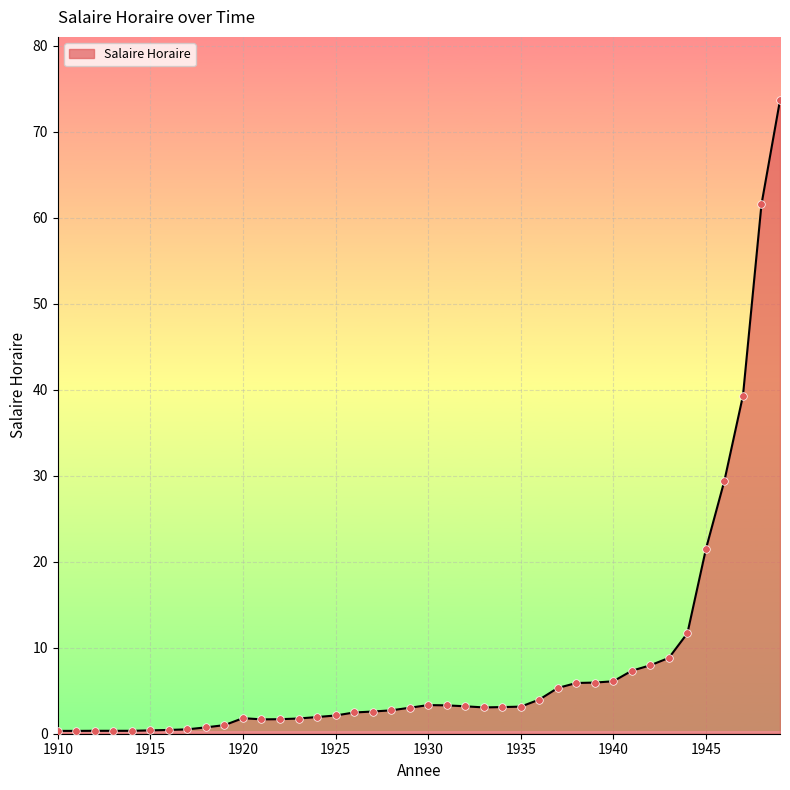

What is the greatest value displayed?

73.7